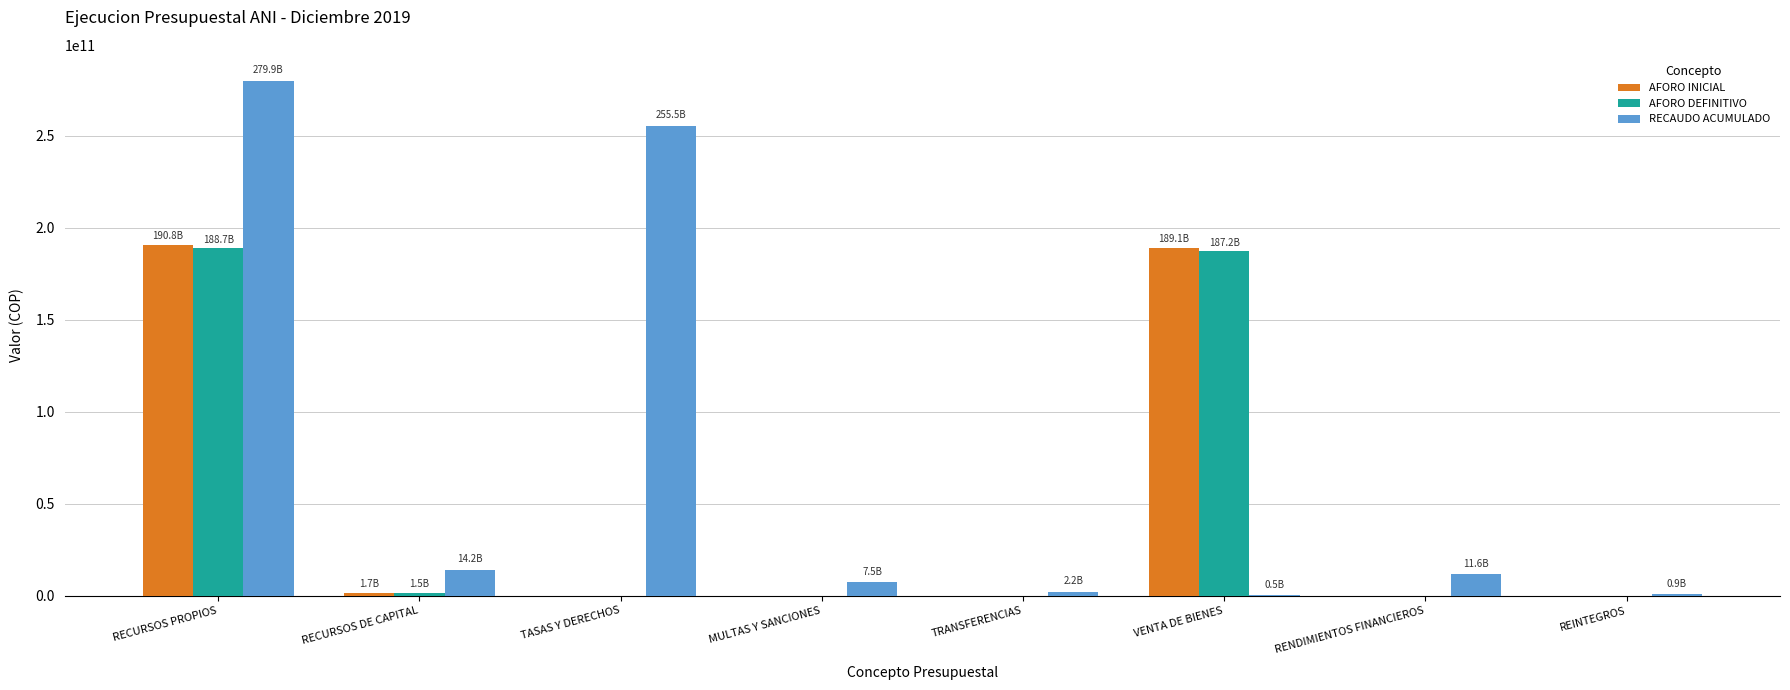

Which category has the highest value in the RECAUDO ACUMULADO series?

RECURSOS PROPIOS